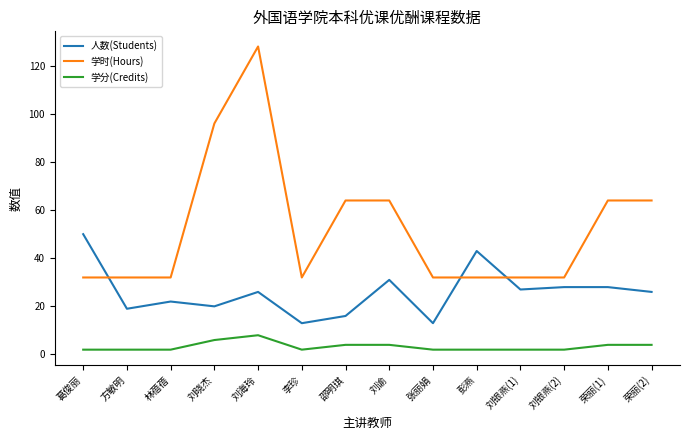

Reading left to right, extract all data points from this chart.

人数(Students): 50	19	22	20	26	13	16	31	13	43	27	28	28	26
学时(Hours): 32	32	32	96	128	32	64	64	32	32	32	32	64	64
学分(Credits): 2	2	2	6	8	2	4	4	2	2	2	2	4	4